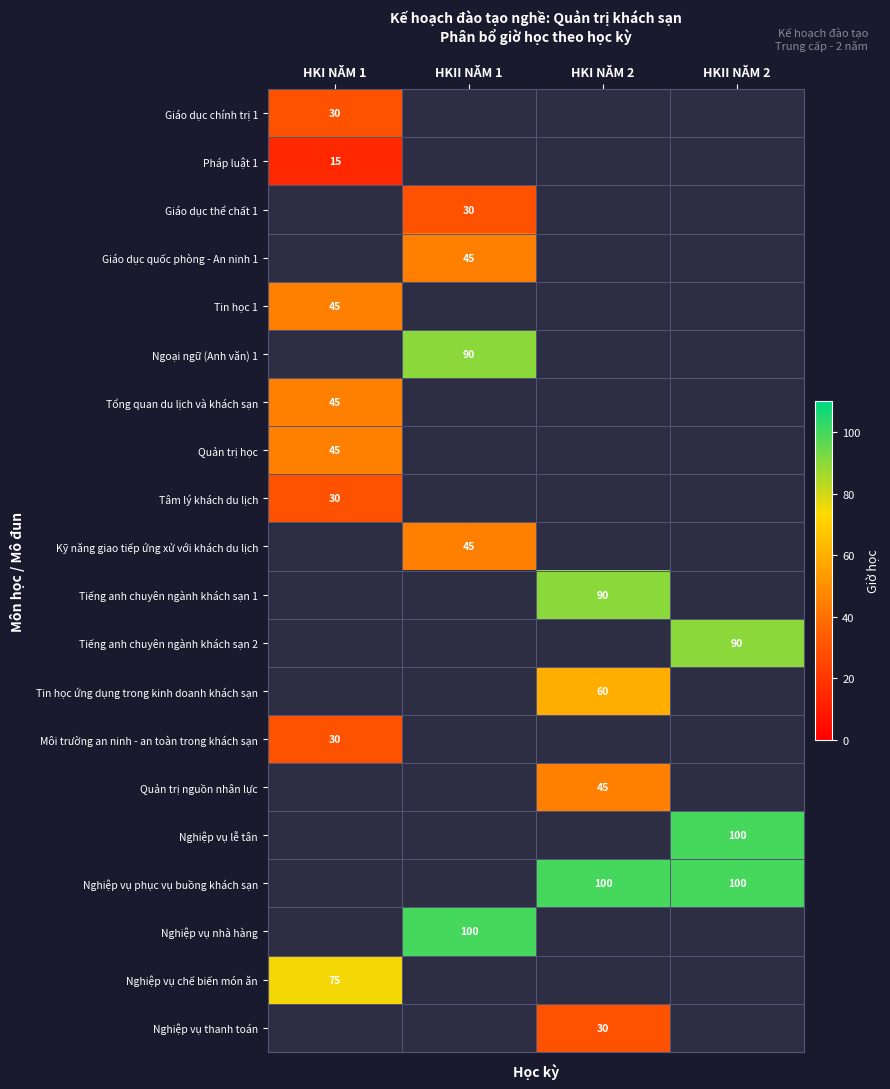

True or false: Nghiệp vụ chế biến món ăn has a value of 104 at HKI NĂM 1.

False